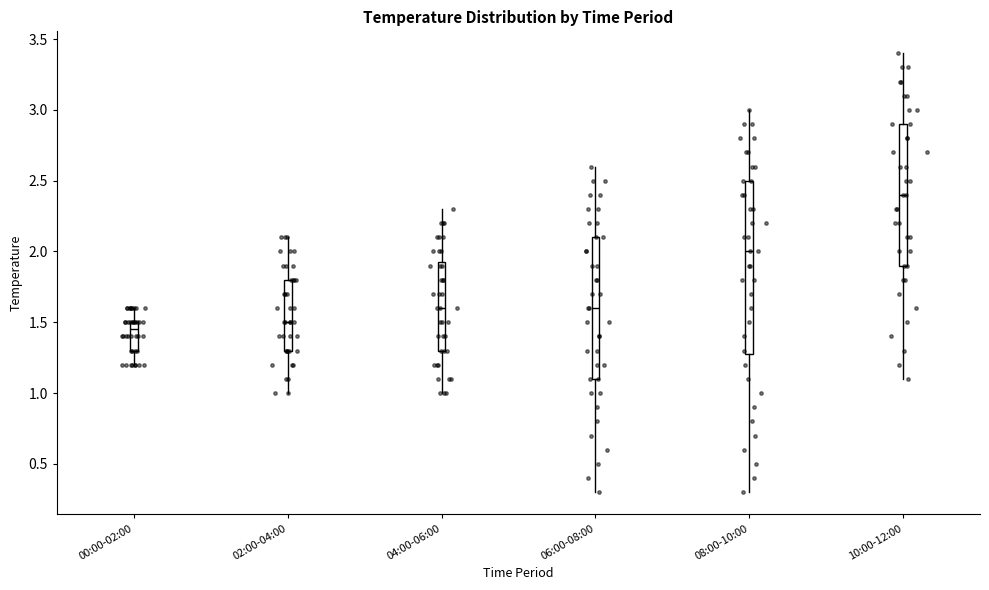

Reading left to right, read every box against the y-axis: the position of its median line, the range the box covers, and the ends of its whiskers. The values are not printed on the chart, so give them approximately, as read against the axis.

00:00-02:00: median 1.45, box 1.30 to 1.50, whiskers 1.20 to 1.60
02:00-04:00: median 1.50, box 1.30 to 1.80, whiskers 1.00 to 2.10
04:00-06:00: median 1.60, box 1.30 to 1.95, whiskers 1.00 to 2.30
06:00-08:00: median 1.60, box 1.10 to 2.10, whiskers 0.30 to 2.60
08:00-10:00: median 2.00, box 1.30 to 2.50, whiskers 0.30 to 3.00
10:00-12:00: median 2.40, box 1.90 to 2.90, whiskers 1.10 to 3.40